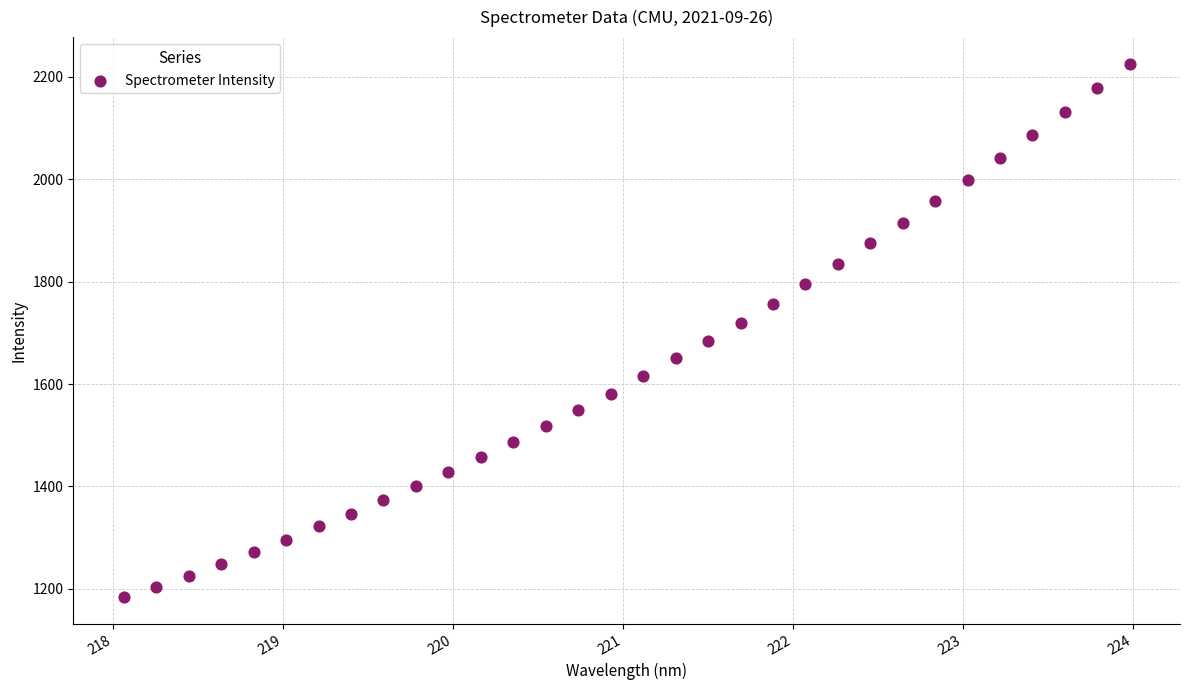

What is the range of X values (max minus min)?

5.9